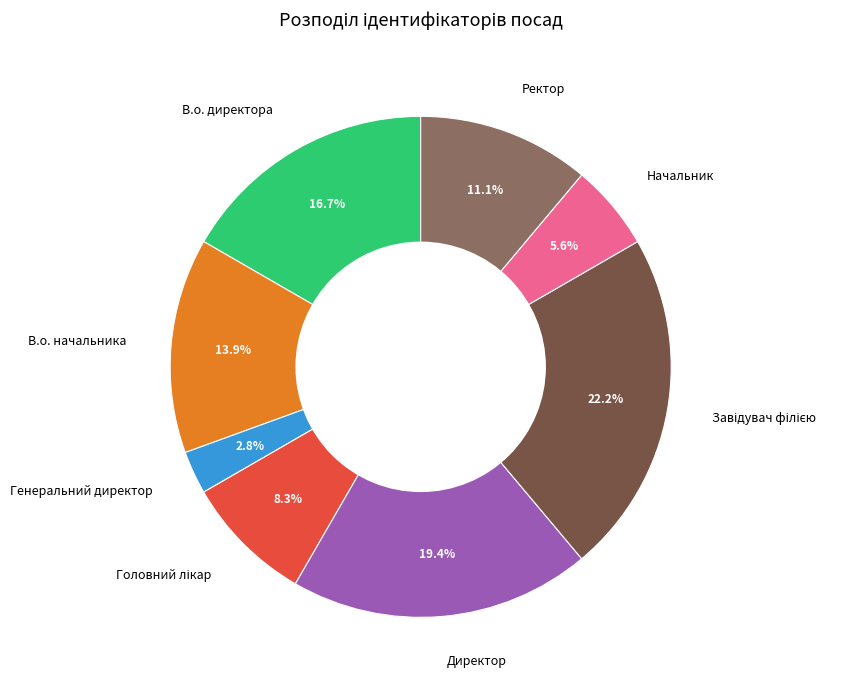

Between В.о. начальника and В.о. директора, which is larger?

В.о. директора